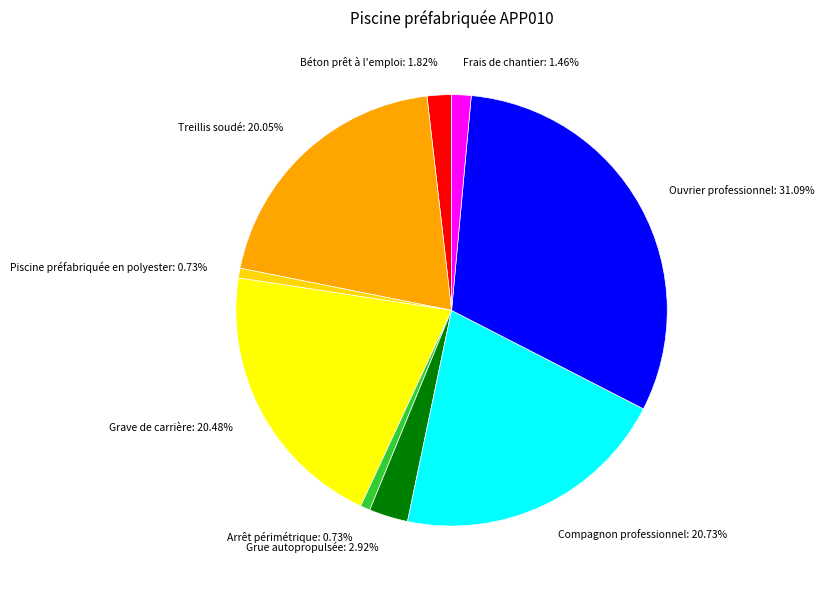

How many slices are in this pie chart?

9